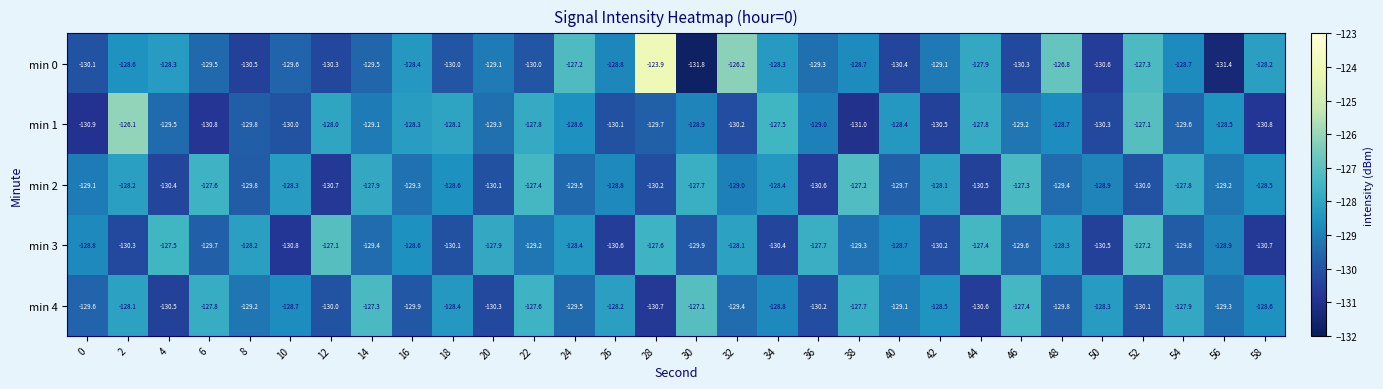

What is the total value across all series at 26?

-646.5